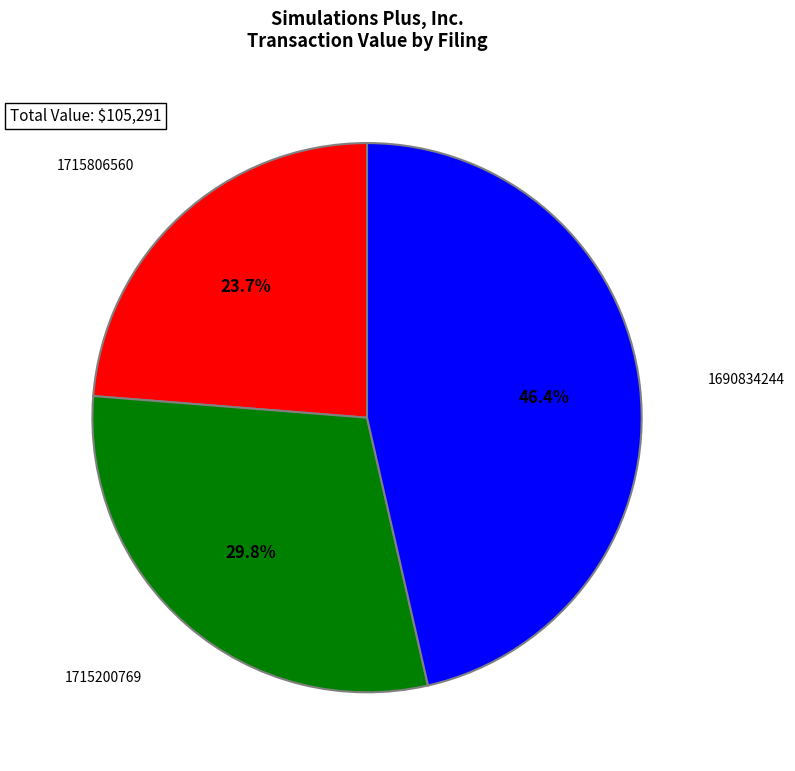

Is there a majority slice in this chart?

No